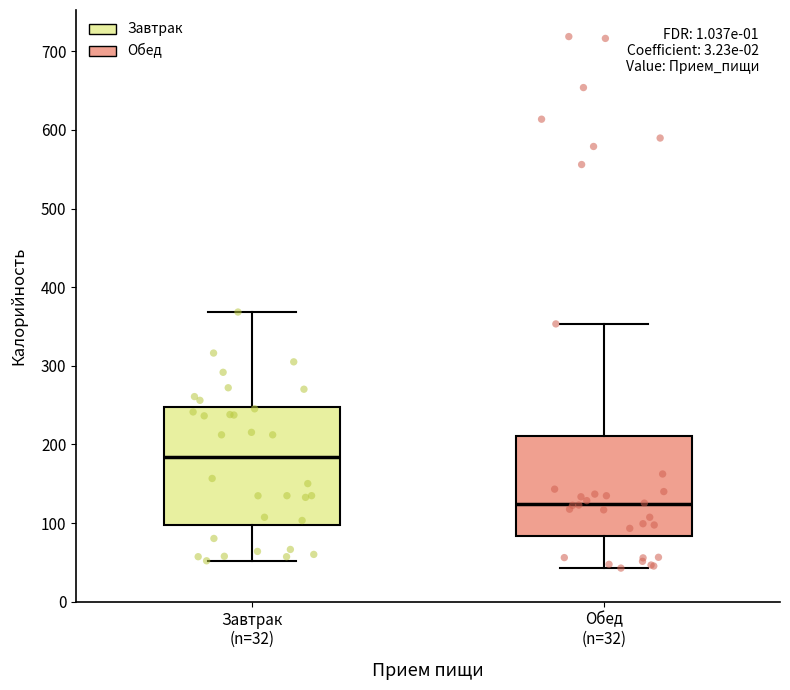

Where is the lower edge of the box for Завтрак (n=32) on the y-axis? The values are not printed on the chart, so give them approximately, as read against the axis.

100